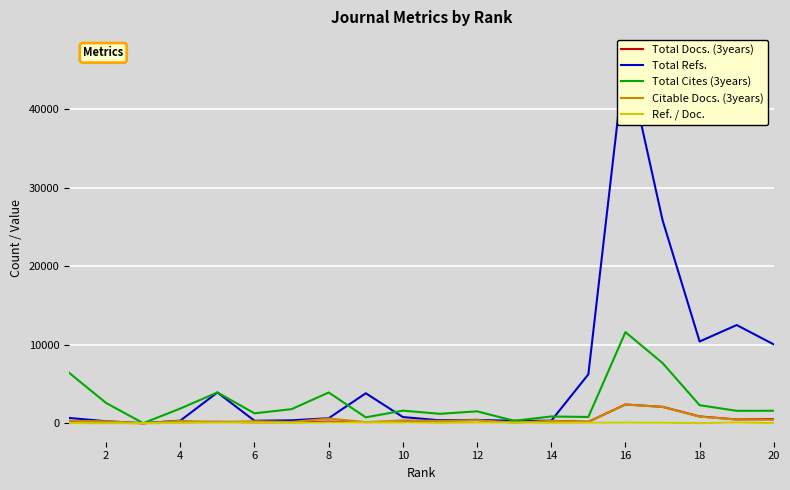

Is the value of Total Cites (3years) at 10 greater than the value of Ref. / Doc. at 18?

Yes